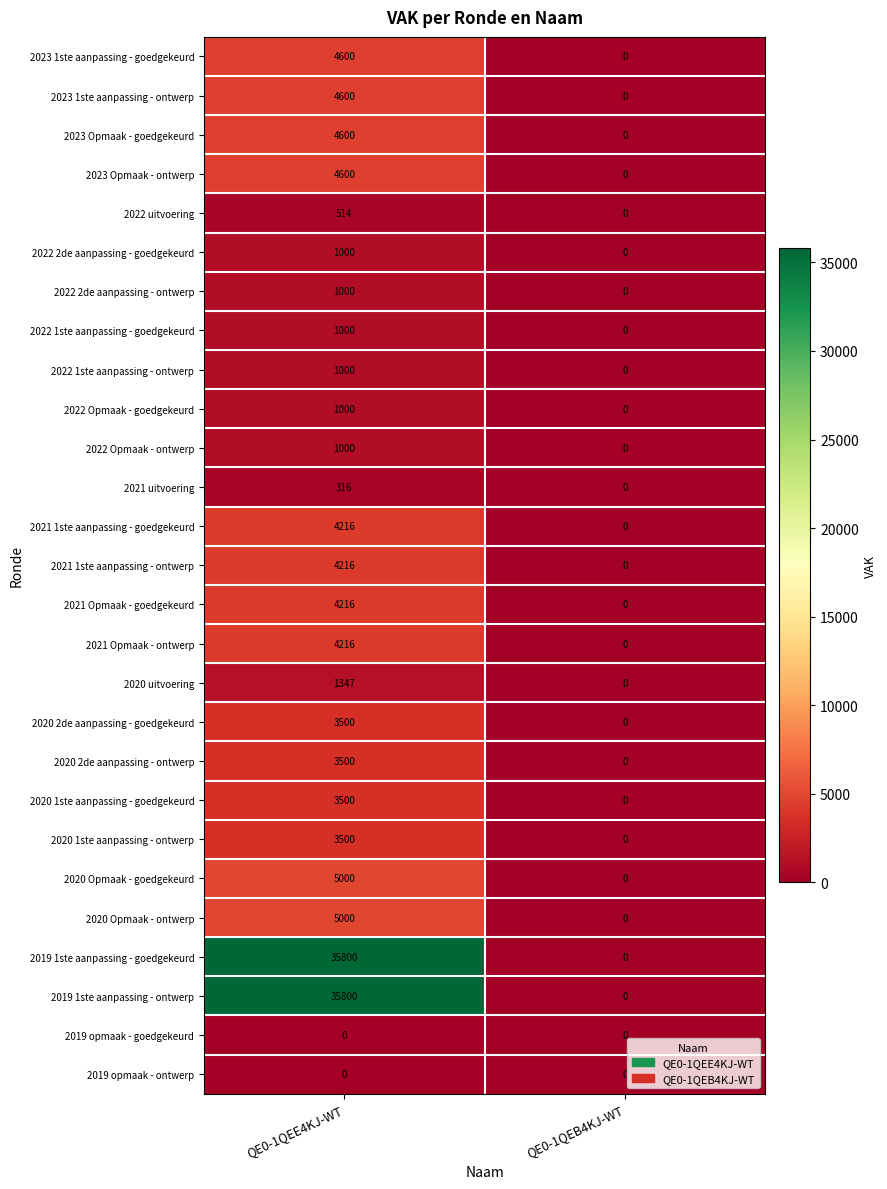

What is the sum of all 2020 uitvoering values?

1347